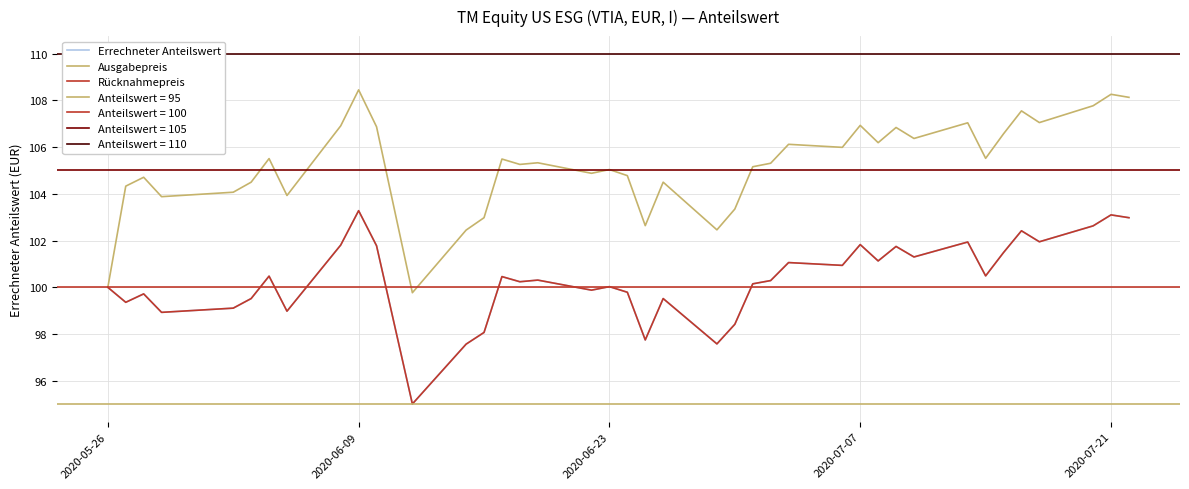

Rank the series at 2020-07-21 from highest to lowest value.

Ausgabepreis, Errechneter Anteilswert, Rücknahmepreis